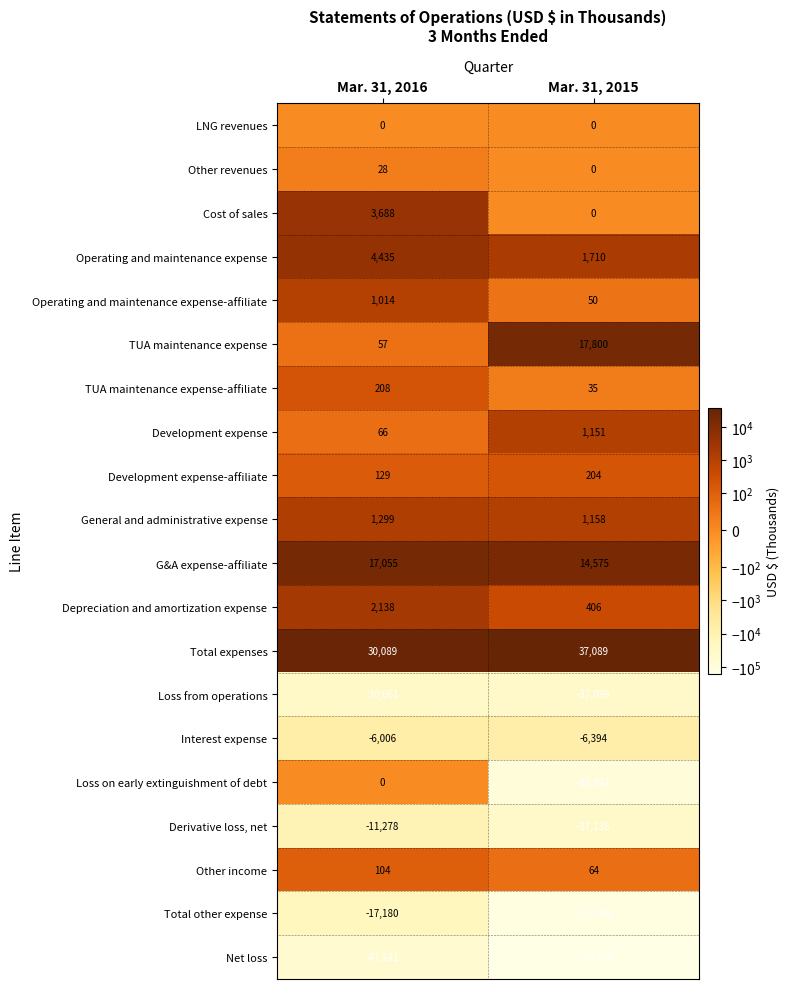

What is the total value across all series at Mar. 31, 2015?

-397380